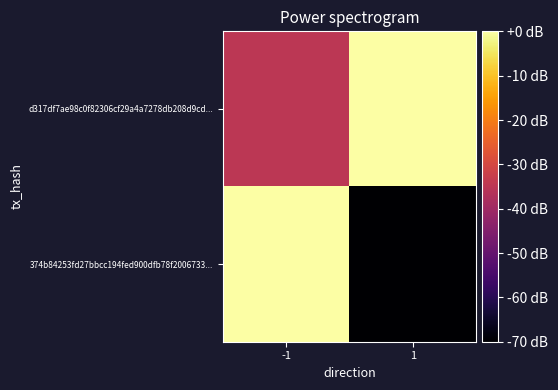

Reading left to right, extract all data points from this chart.

d317df7ae98c0f82306cf29a4a7278db208d9cd...: -1=-35	1=0
374b84253fd27bbcc194fed900dfb78f2006733...: -1=0	1=-70